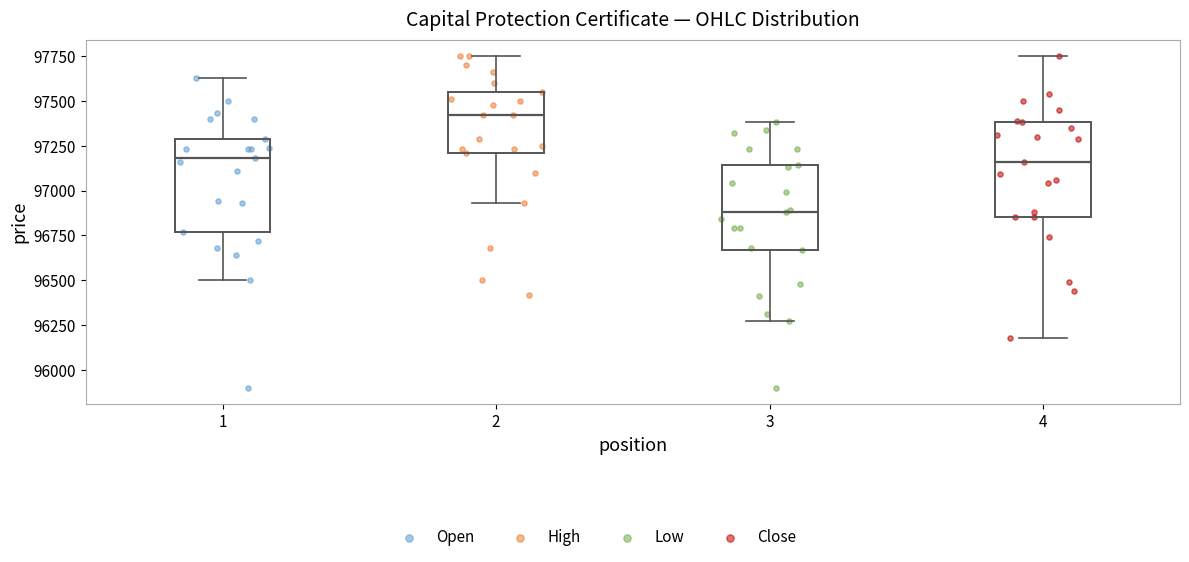

Reading left to right, read every box against the y-axis: the position of its median line, the range the box covers, and the ends of its whiskers. The values are not printed on the chart, so give them approximately, as read against the axis.

1: median 97200, box 96750 to 97300, whiskers 96500 to 97650
2: median 97400, box 97200 to 97550, whiskers 96950 to 97750
3: median 96900, box 96650 to 97150, whiskers 96250 to 97400
4: median 97150, box 96850 to 97400, whiskers 96200 to 97750